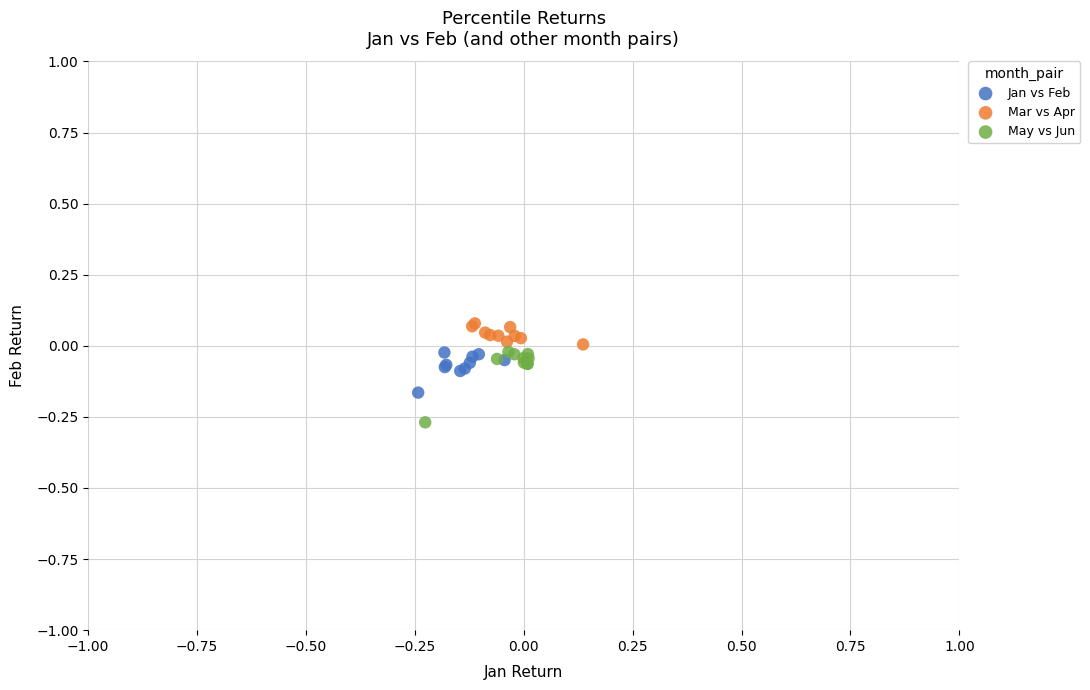

Which series reaches the maximum Y coordinate?

Mar vs Apr